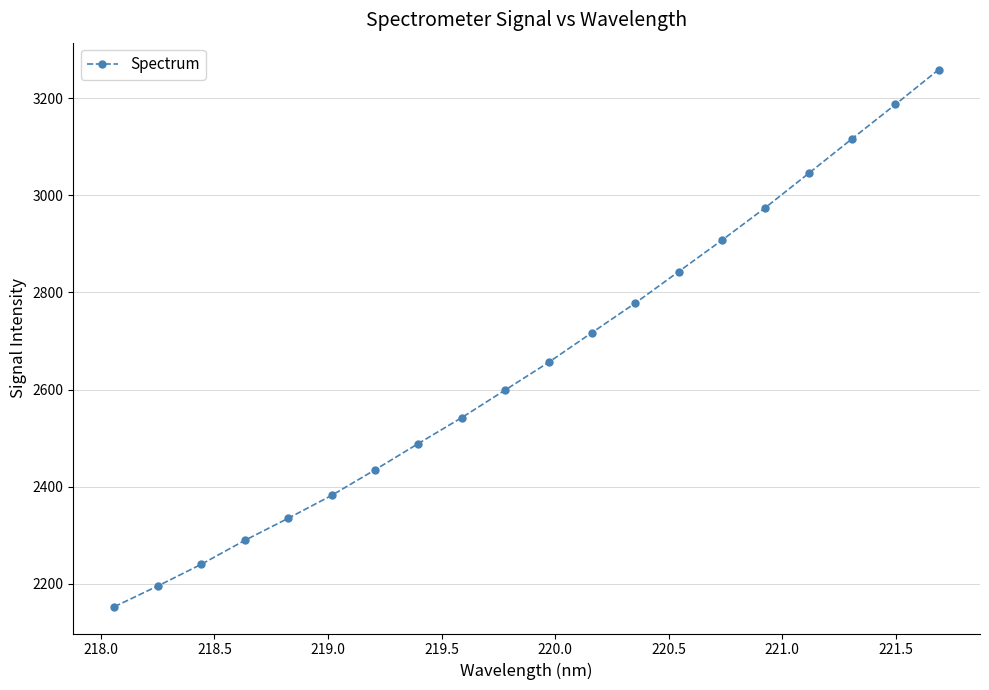

How many data points are less than 2655?

10